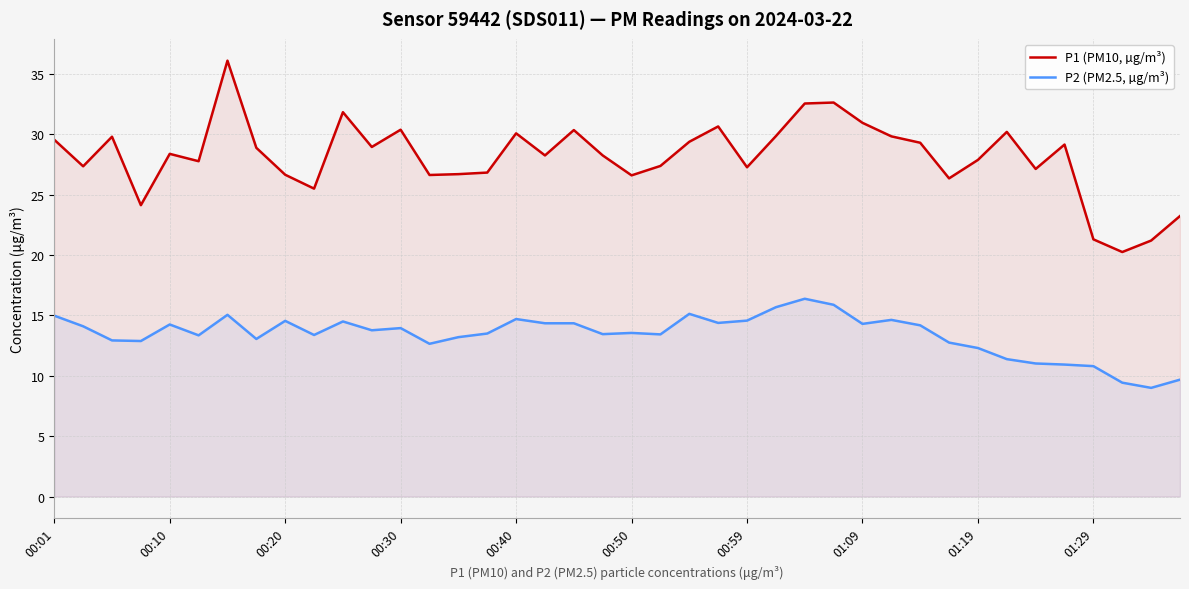

What is the average value of the P2 (PM2.5, µg/m³) series?

13.4